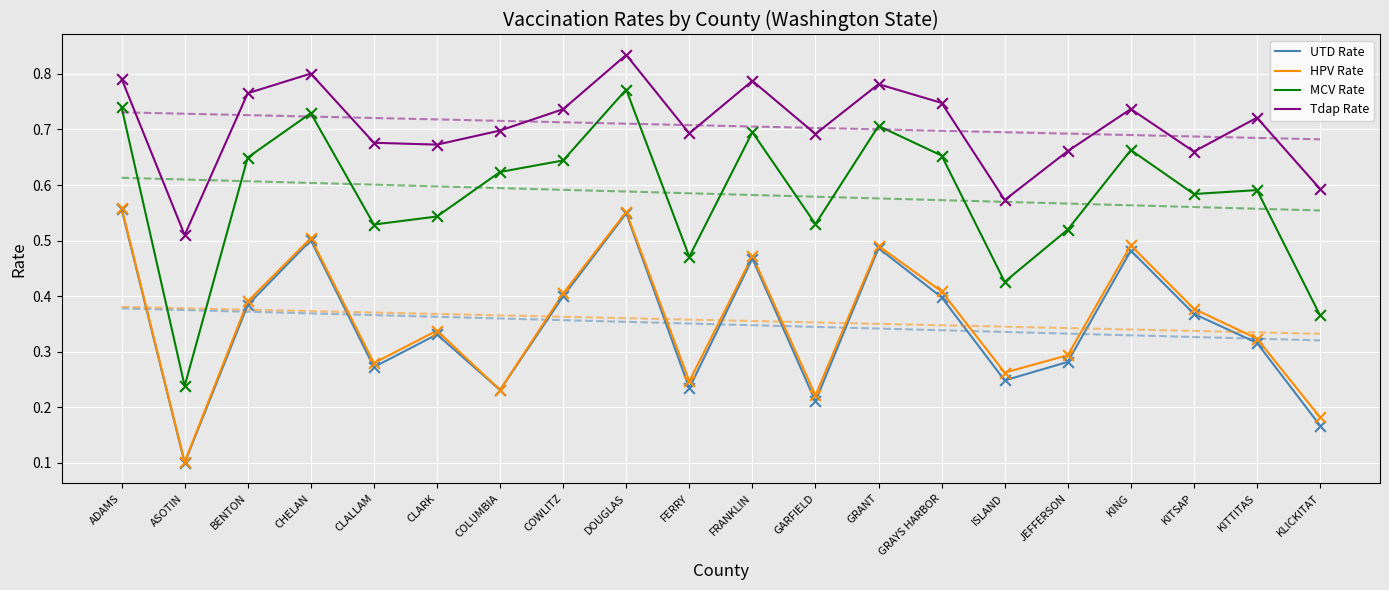

At which category is the sum across all series the highest?

DOUGLAS